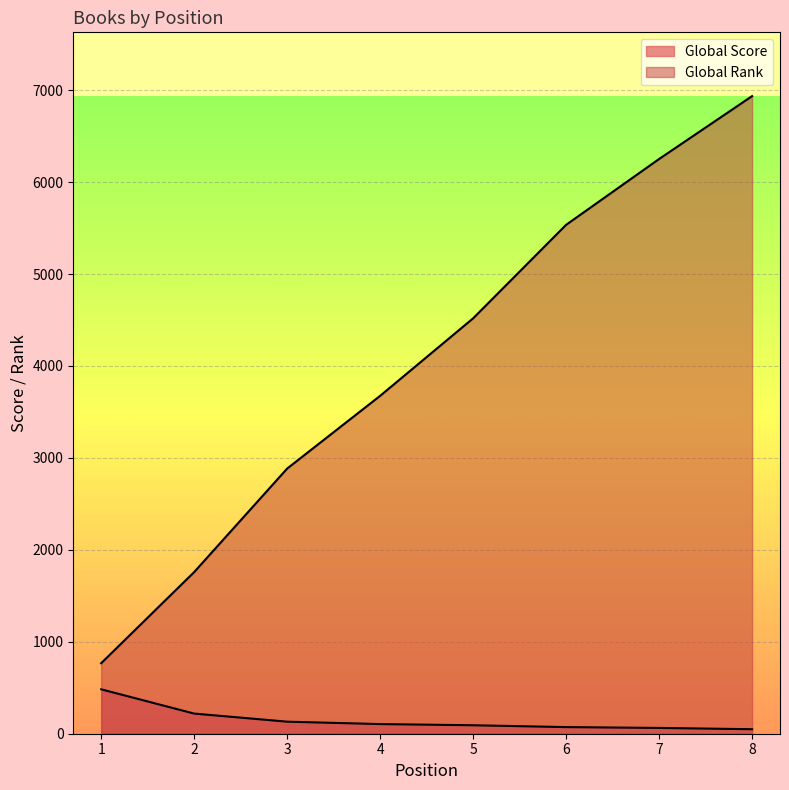

What is the approximate value of Global Score at 5, to the nearest 5?

90